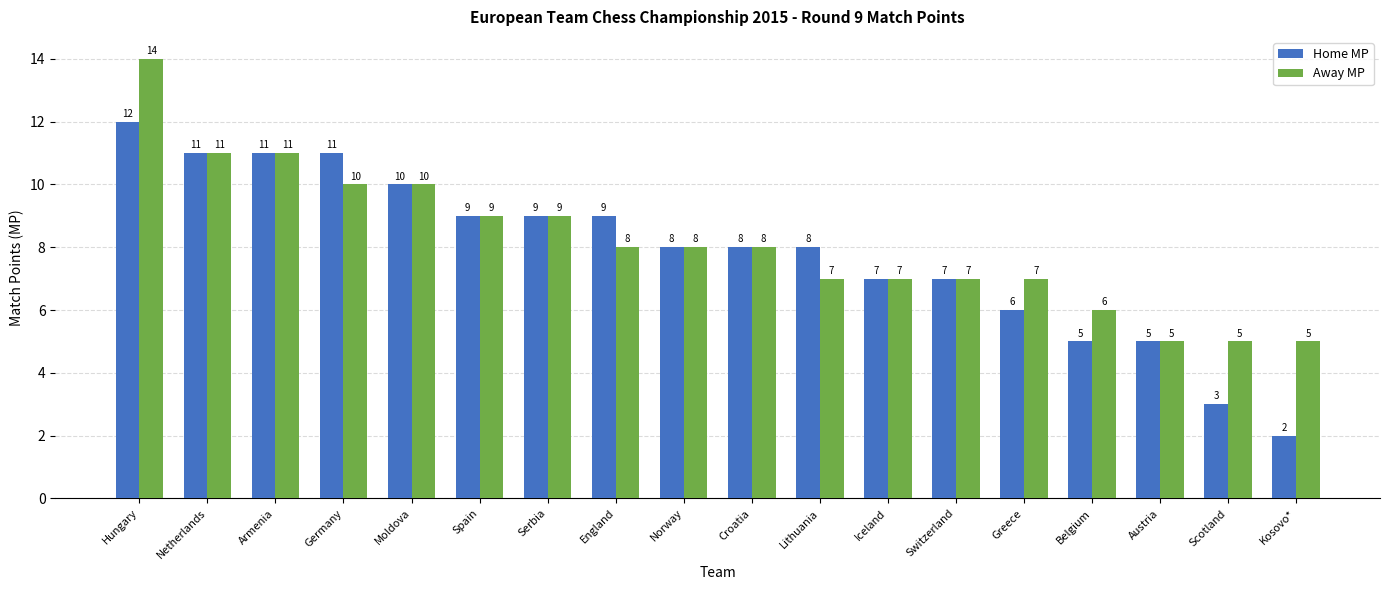

At which category does the chart reach its peak across all series?

Hungary